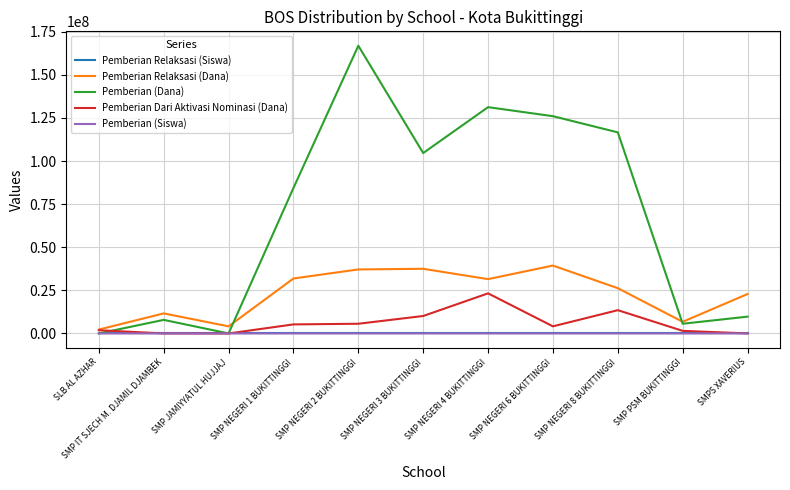

What is the highest value of the Pemberian Dari Aktivasi Nominasi (Dana) series?

23250000